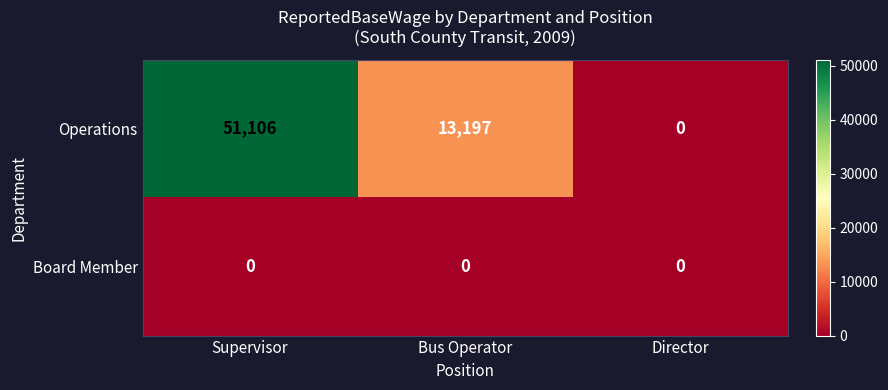

The Operations series shows 32025 at Supervisor. True or false?

False